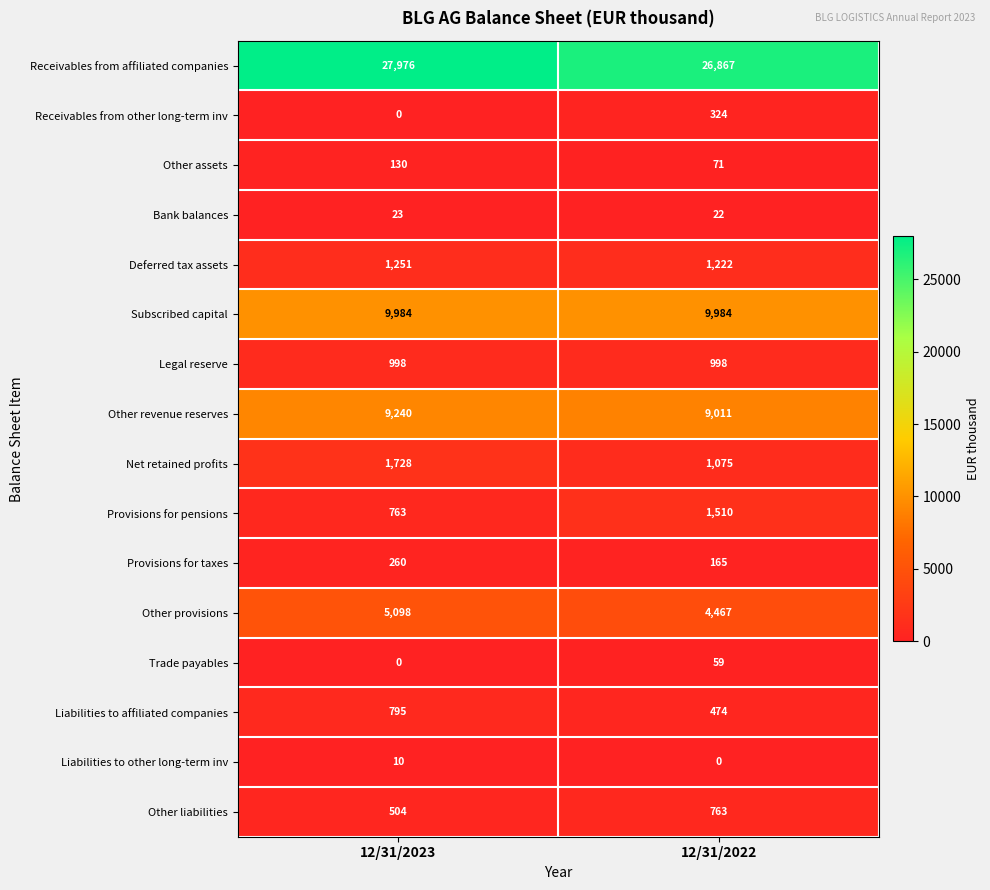

At which category does the chart reach its peak across all series?

12/31/2023